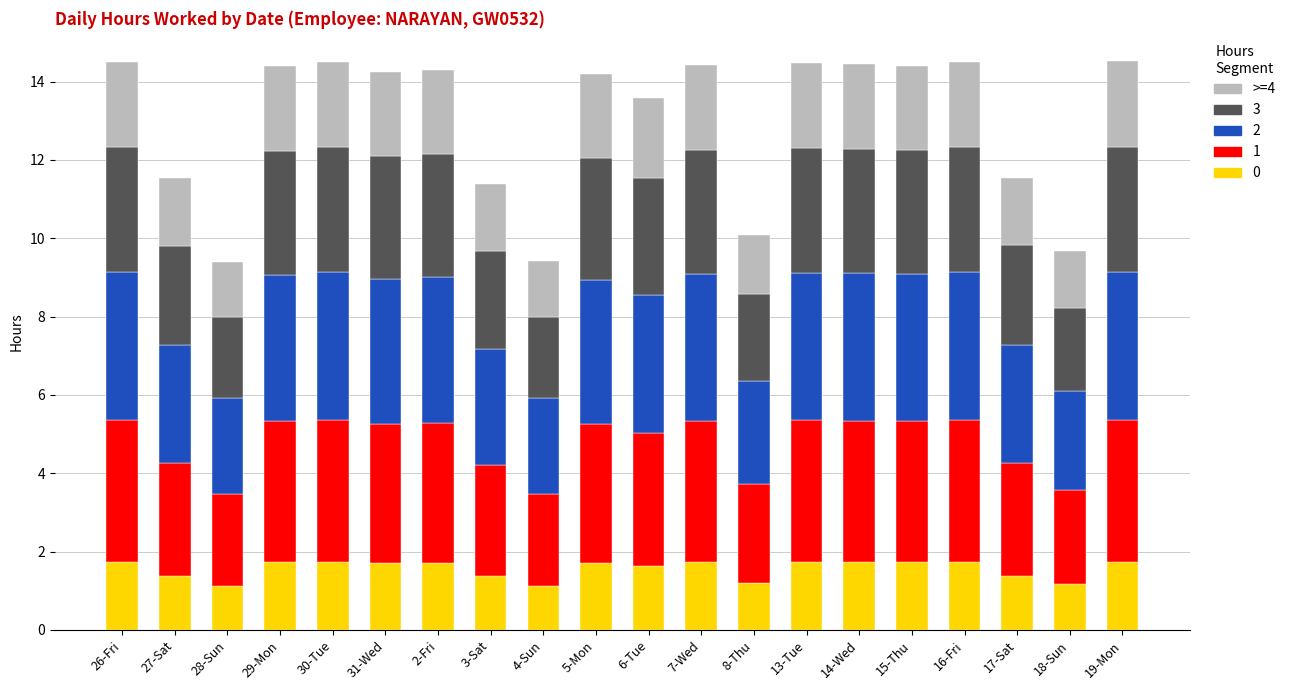

What is the lowest value of the 0 series?

1.1